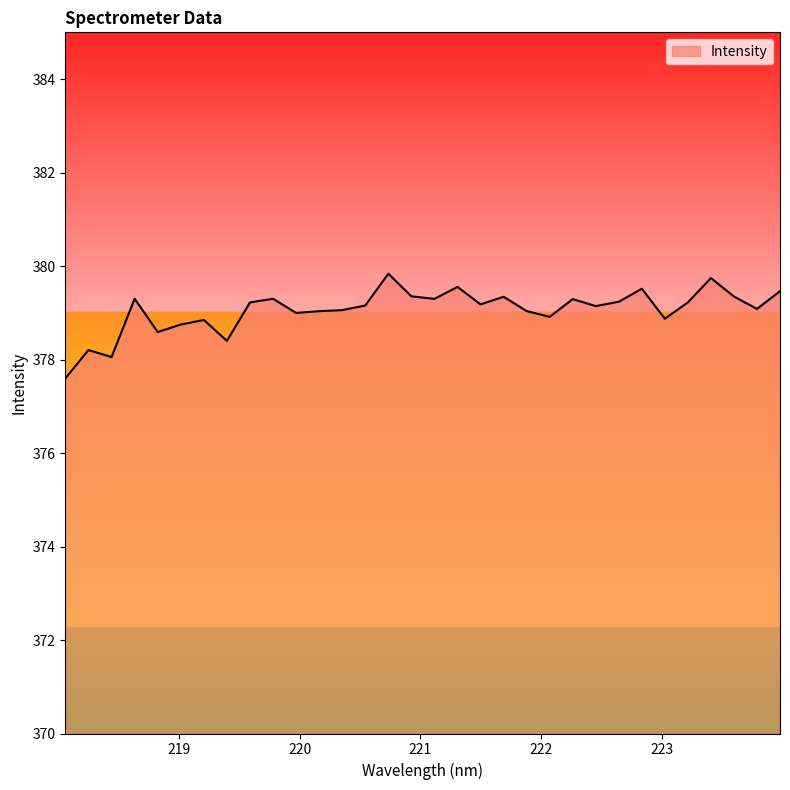

What is the average value?

379.1